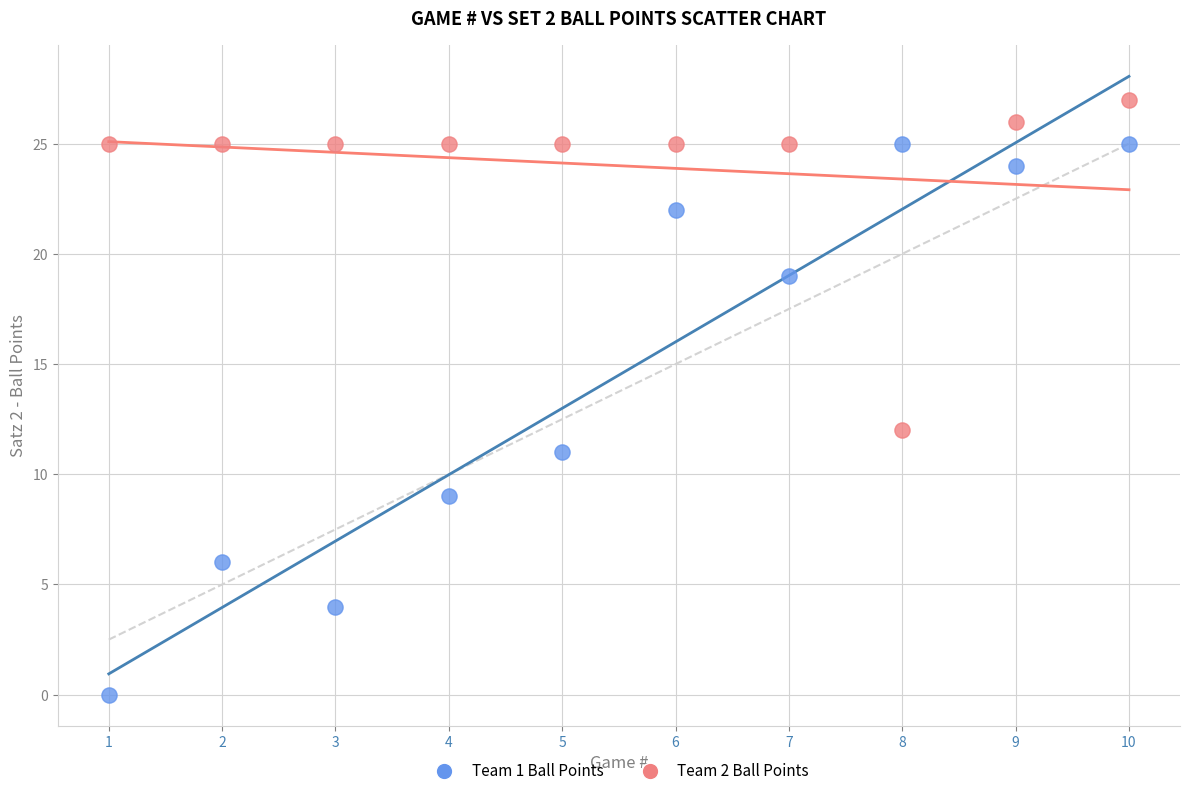

Across all data points, what is the range of X values (max minus min)?

9